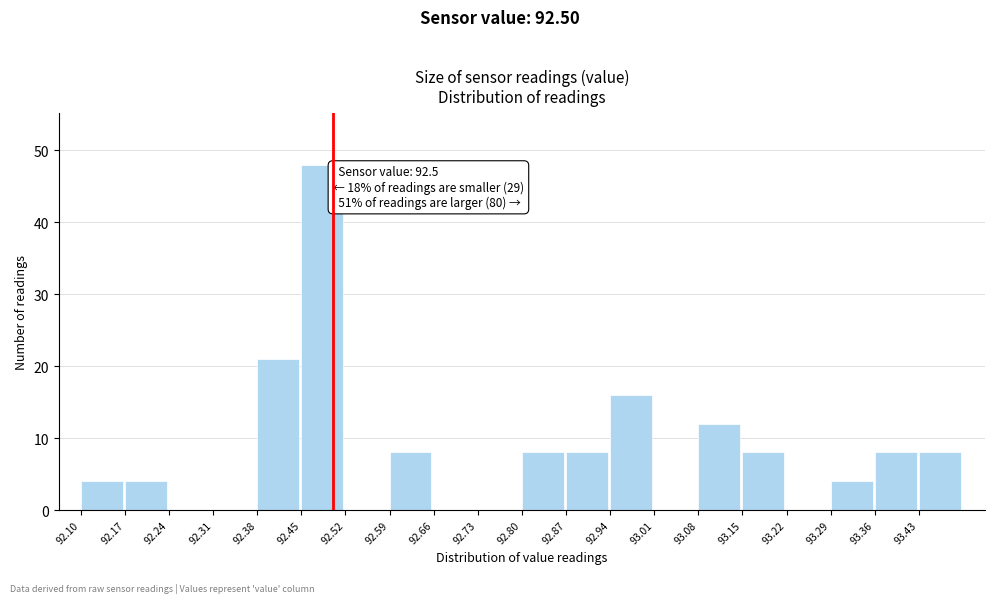

Which range on the x-axis has the tallest bar?

92.45 to 92.52